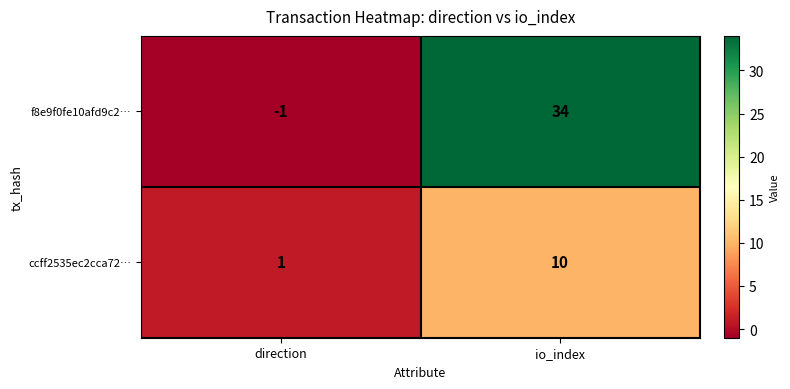

What is the spread (max minus min) of values at io_index?

24